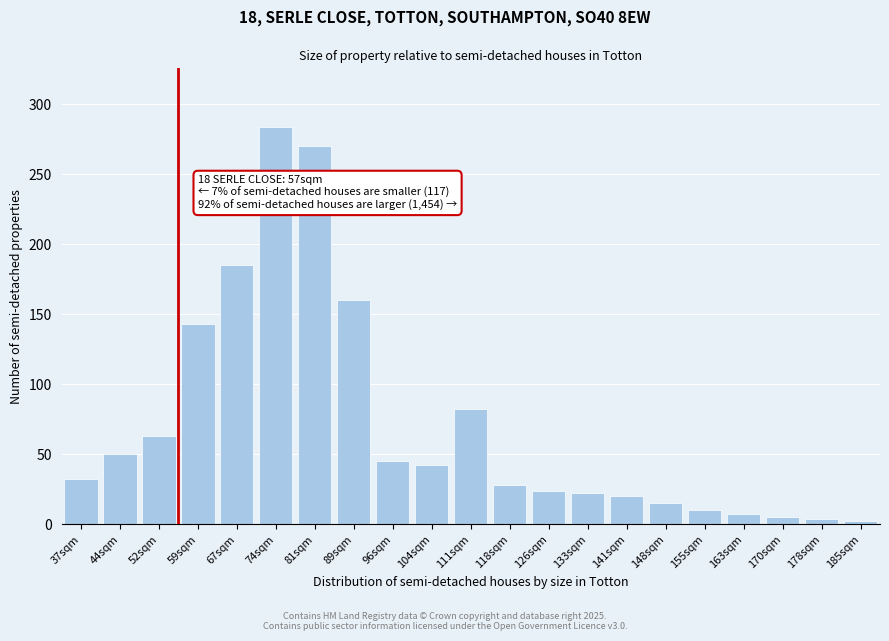

What is the label of the 19th bar from the right?

52sqm